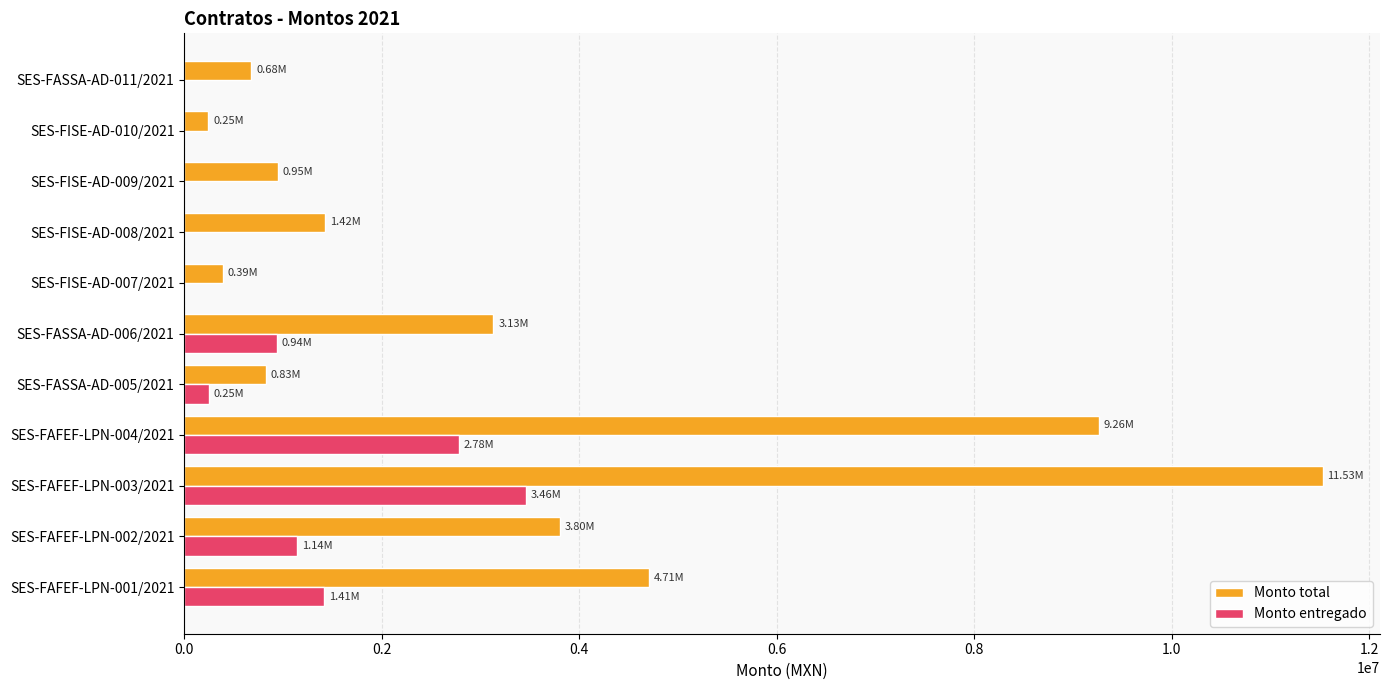

Between SES-FAFEF-LPN-001/2021 and SES-FASSA-AD-011/2021, which series saw the biggest shift?

Monto total